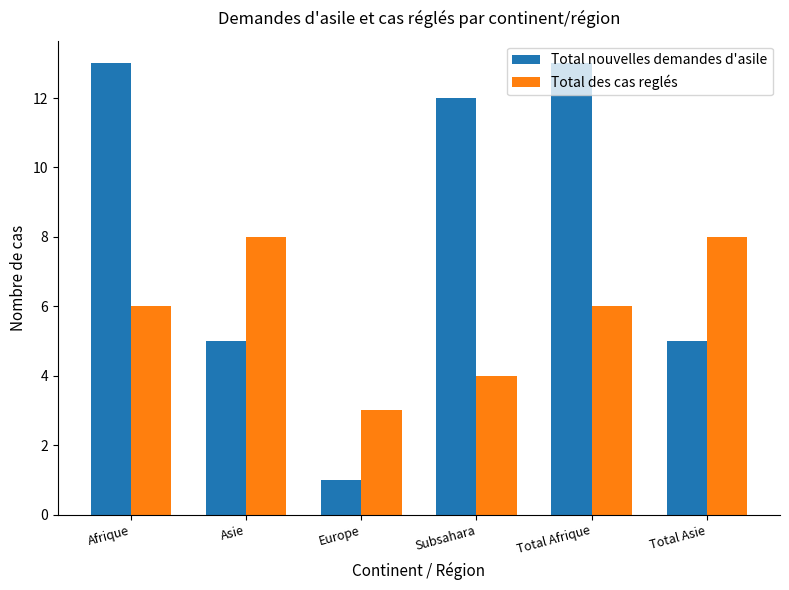

List the series in order of their peak value, highest first.

Total nouvelles demandes d'asile, Total des cas reglés